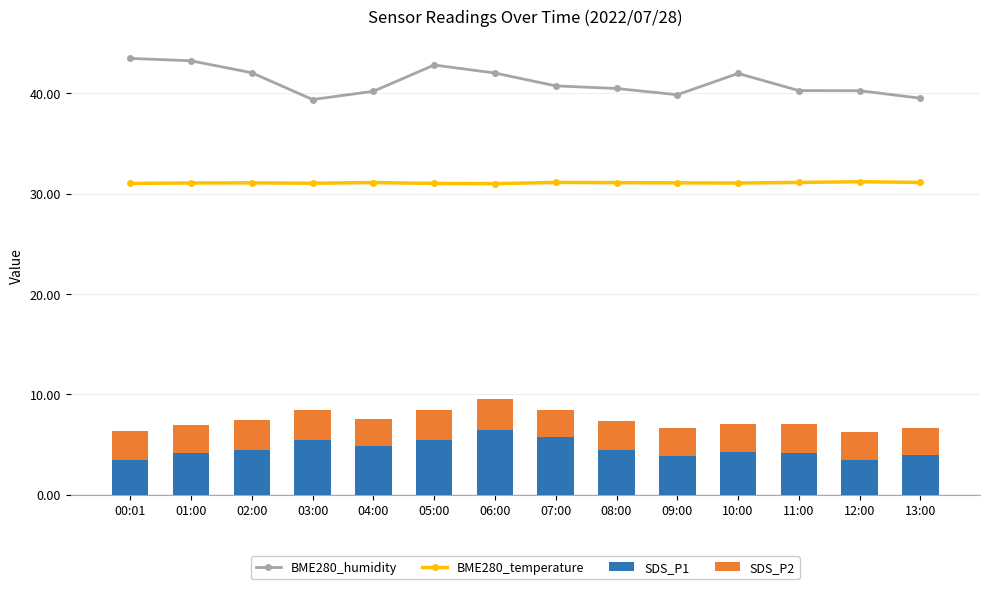

List the labels in order of BME280_humidity value, smallest first.

03:00, 13:00, 09:00, 04:00, 12:00, 11:00, 08:00, 07:00, 10:00, 06:00, 02:00, 05:00, 01:00, 00:01